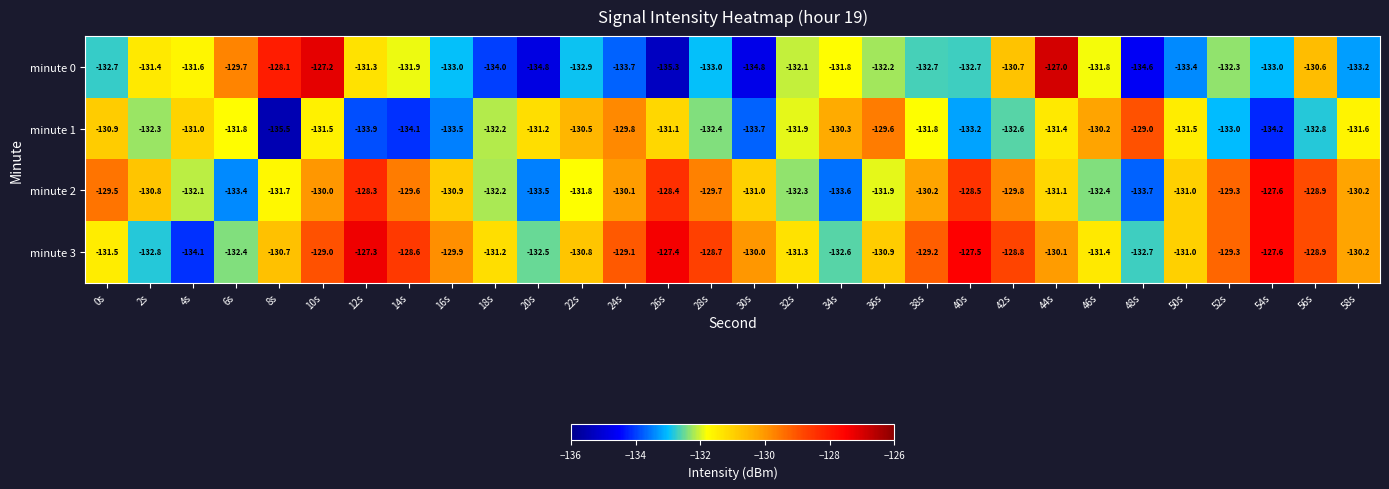

What is the difference between the second highest and second lowest values in the minute 0 series?

7.6